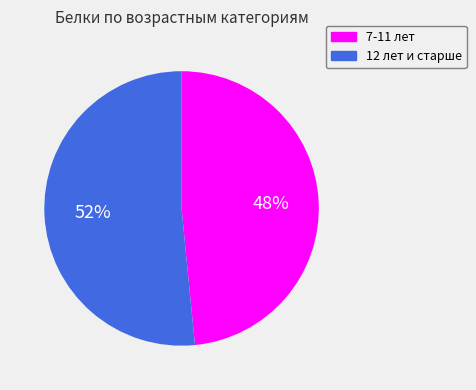

Which slice is the largest?

12 лет и старше